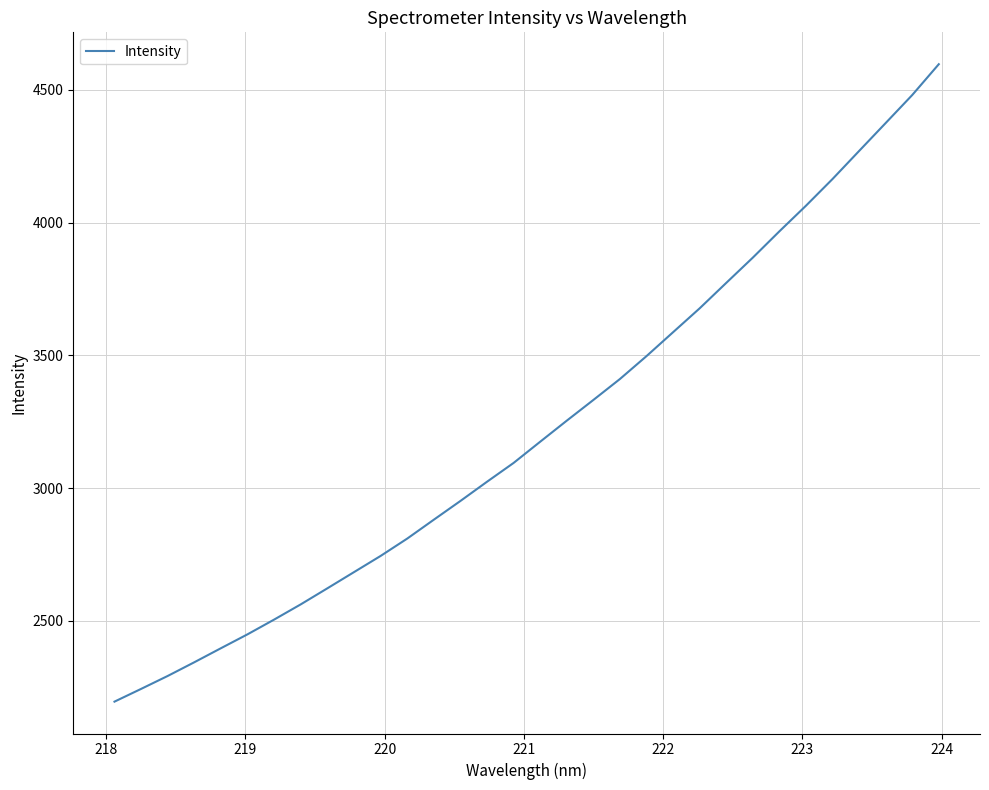

What is the greatest value displayed?

4596.8